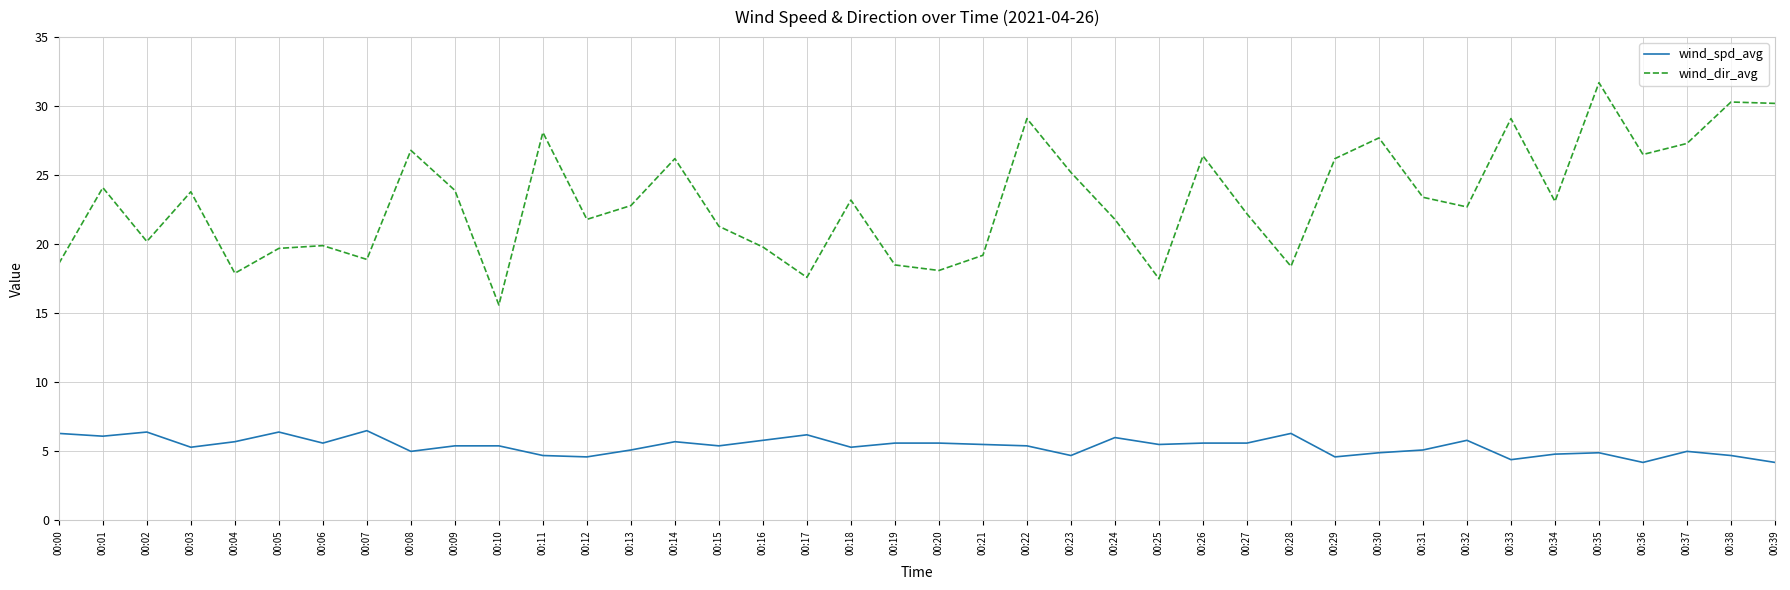

List the series in order of their overall mean, lowest first.

wind_spd_avg, wind_dir_avg